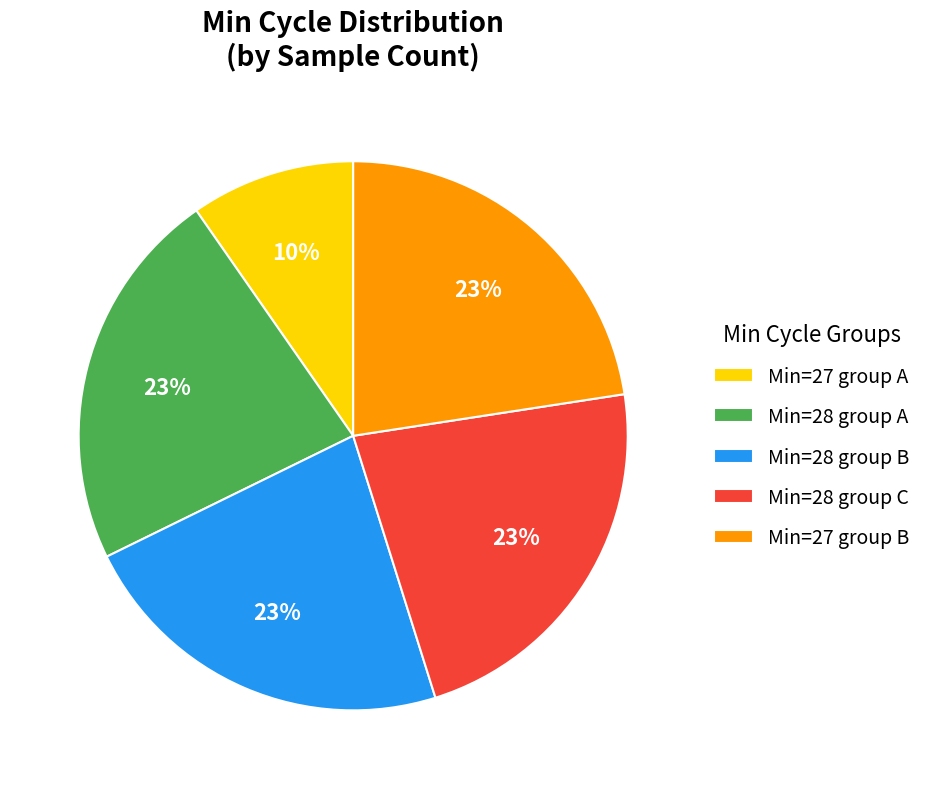

Does Min=28 group B account for over 50% of the chart?

No